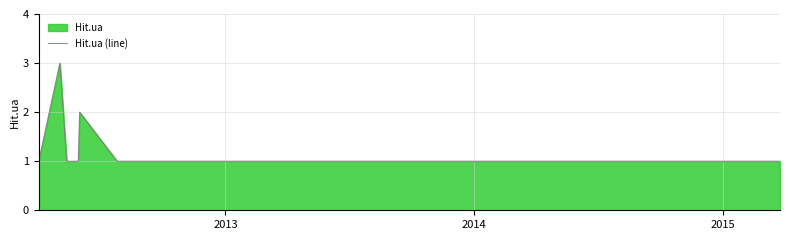

What is the value of the 5th point from the left?

1